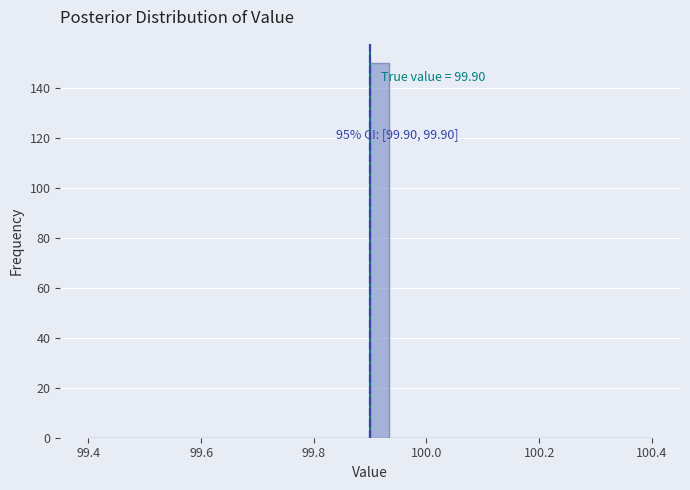

Around what value on the x-axis is the tallest bar? Give the approximate position of its centre, as read against the axis.

99.92